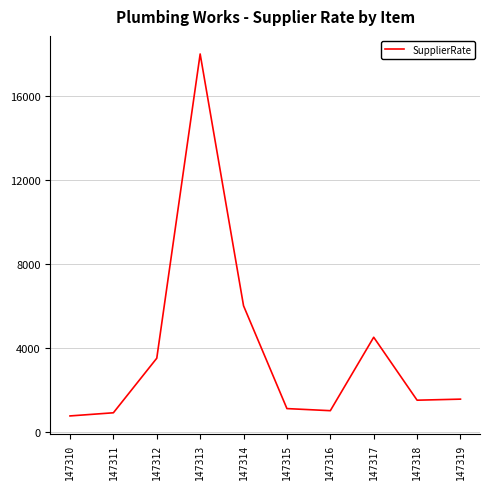

How many interior local valleys (lower than both neighbors) does the data have?

2